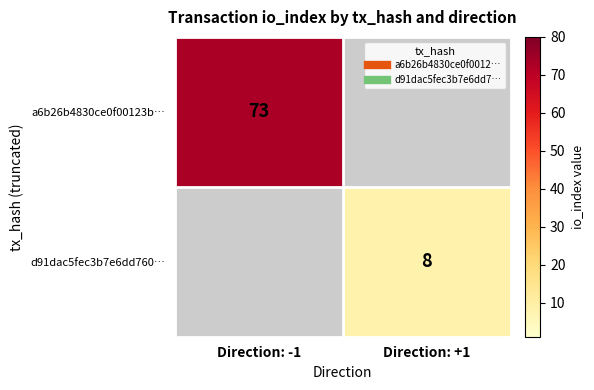

How many data points does each series have?

2